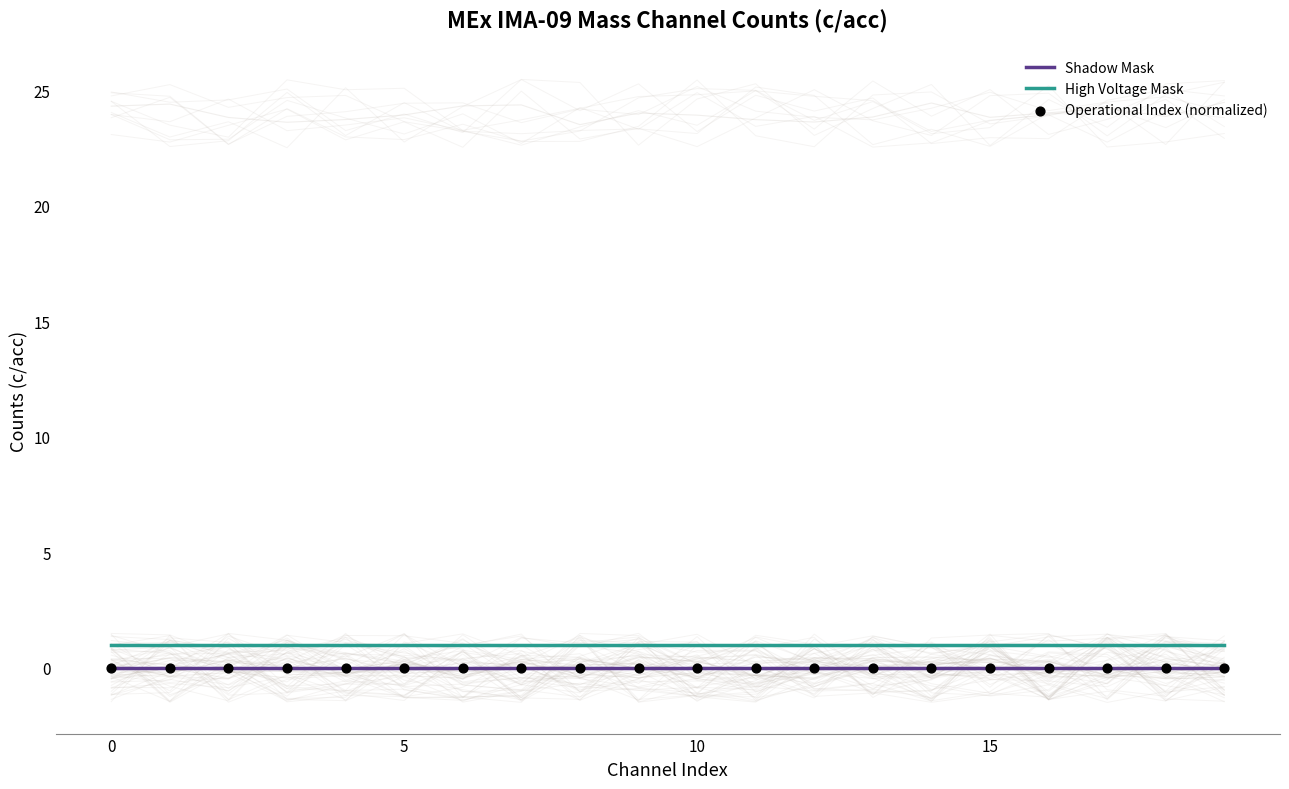

Which series has the widest spread of Y values?

Shadow Mask